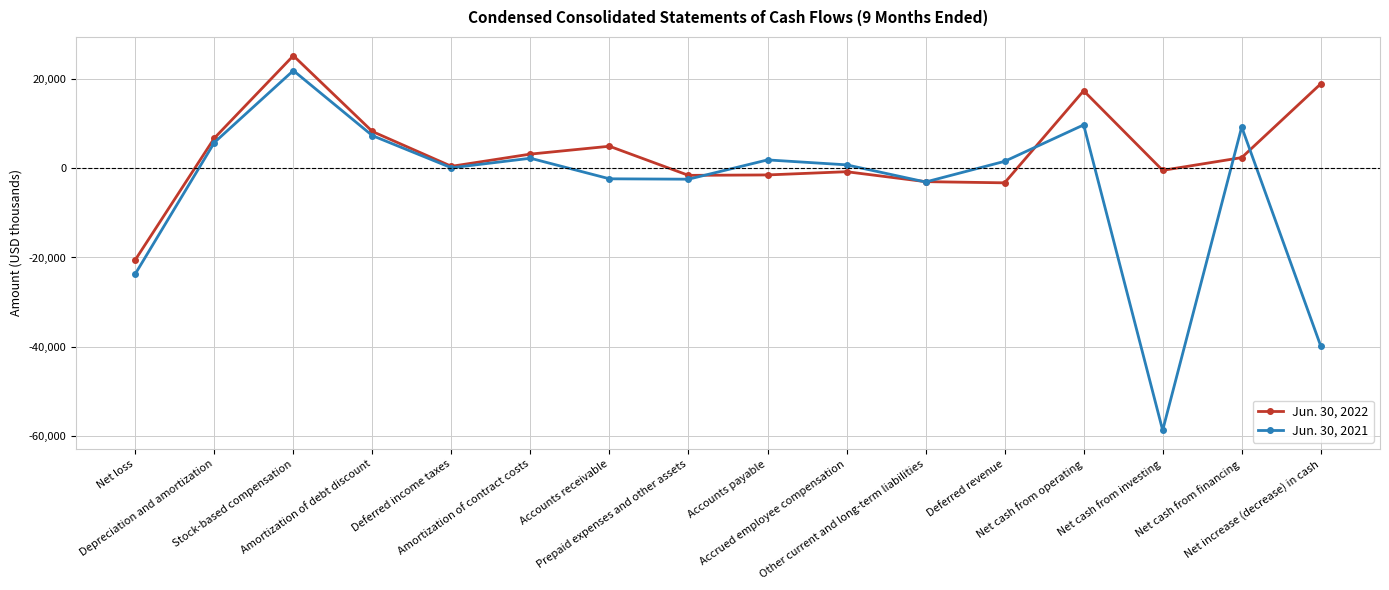

Where is Jun. 30, 2022 nearest to the value 2331?

Net cash from financing